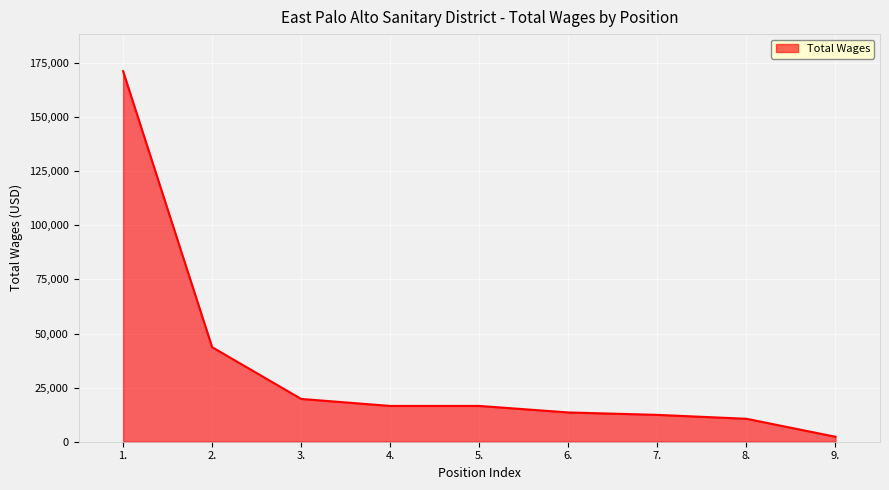

Between 2. and 8., which is larger?

2.